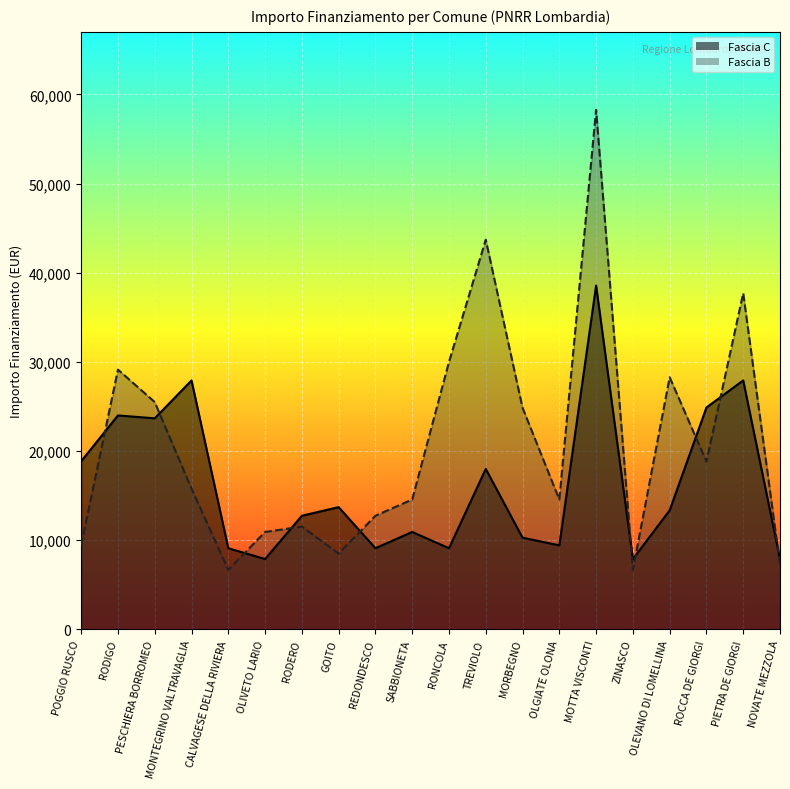

True or false: Fascia C has a value of 5229 at MORBEGNO.

False